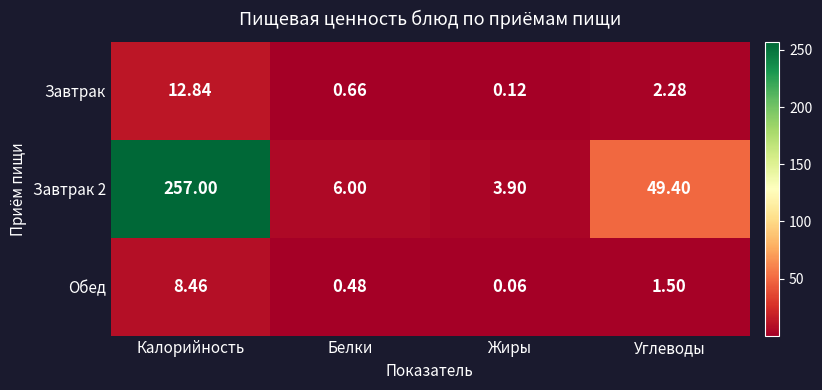

At how many categories does at least one series exceed 81?

1